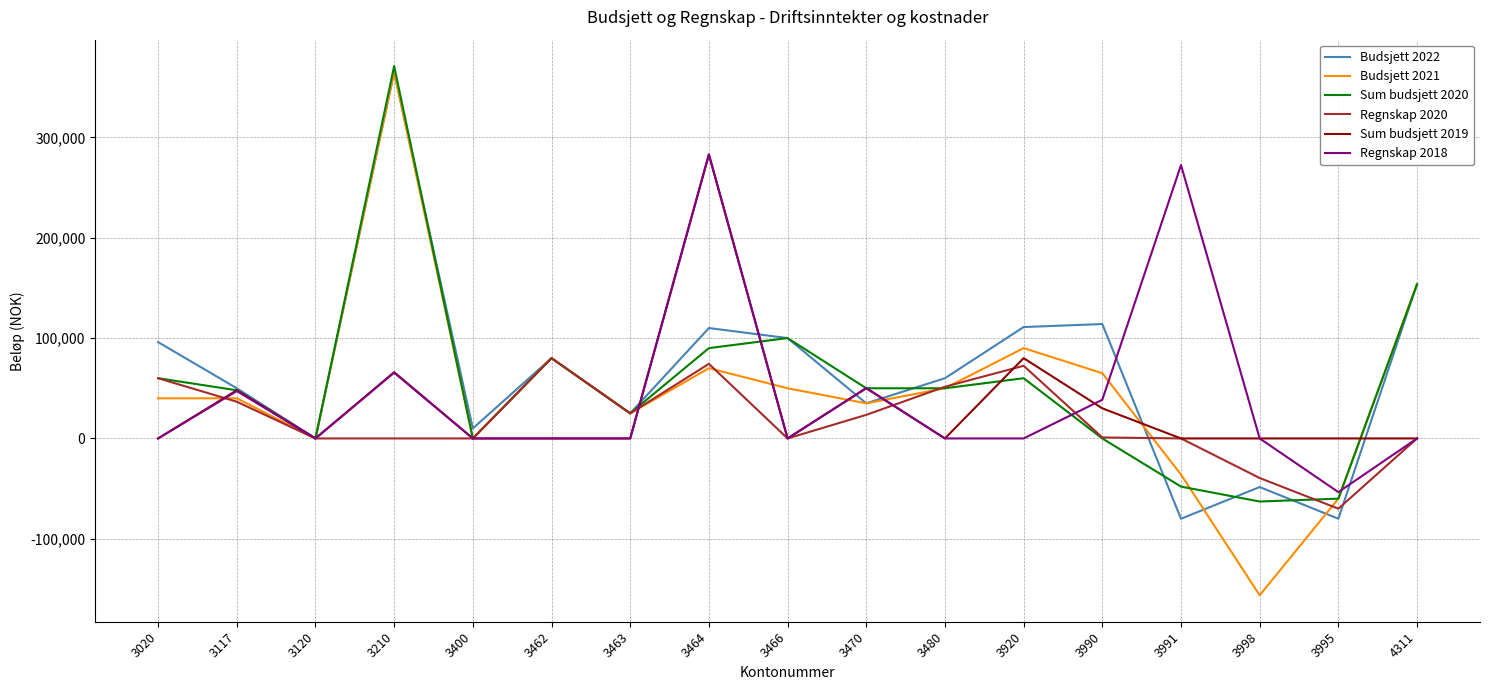

Is it true that Regnskap 2018 equals 65574 at 3210?

True